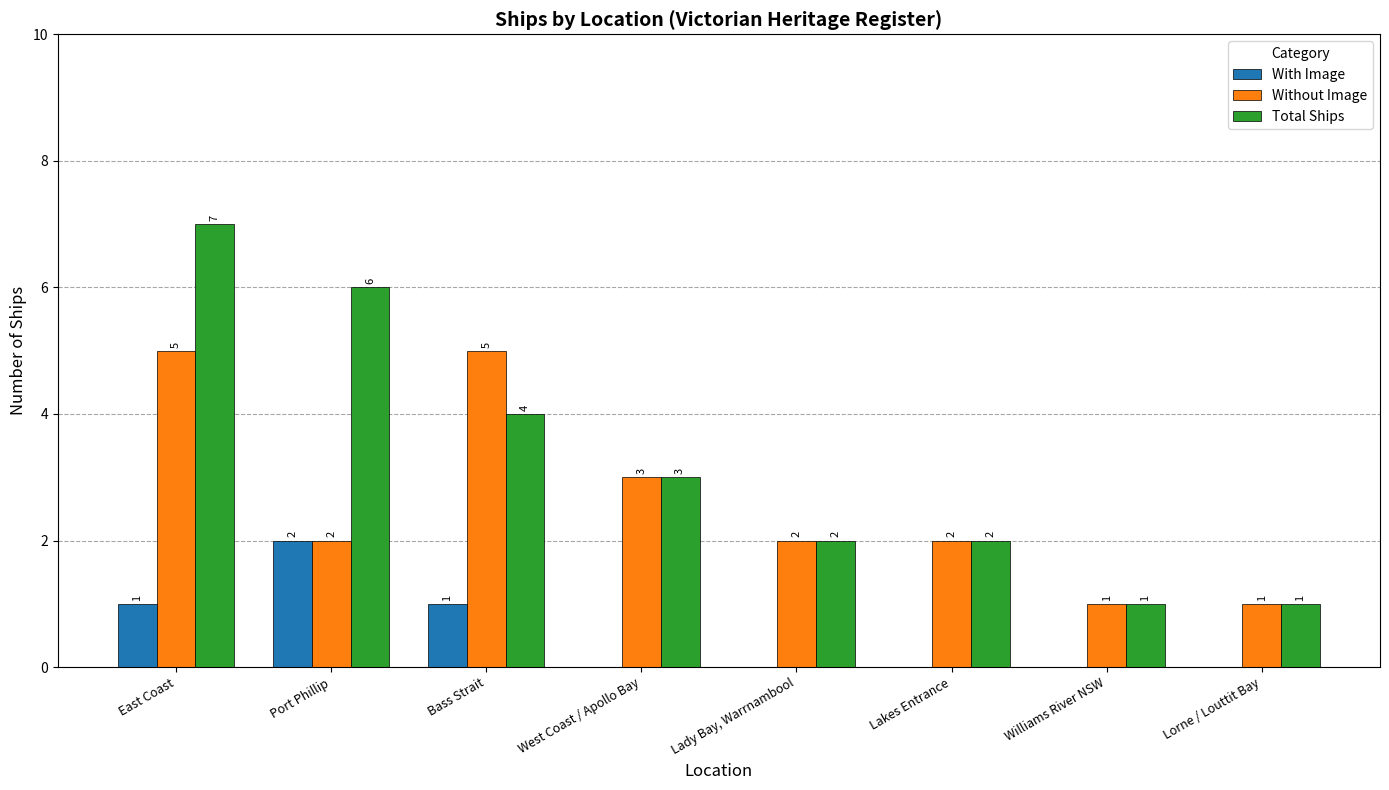

At which category is the sum across all series the highest?

East Coast